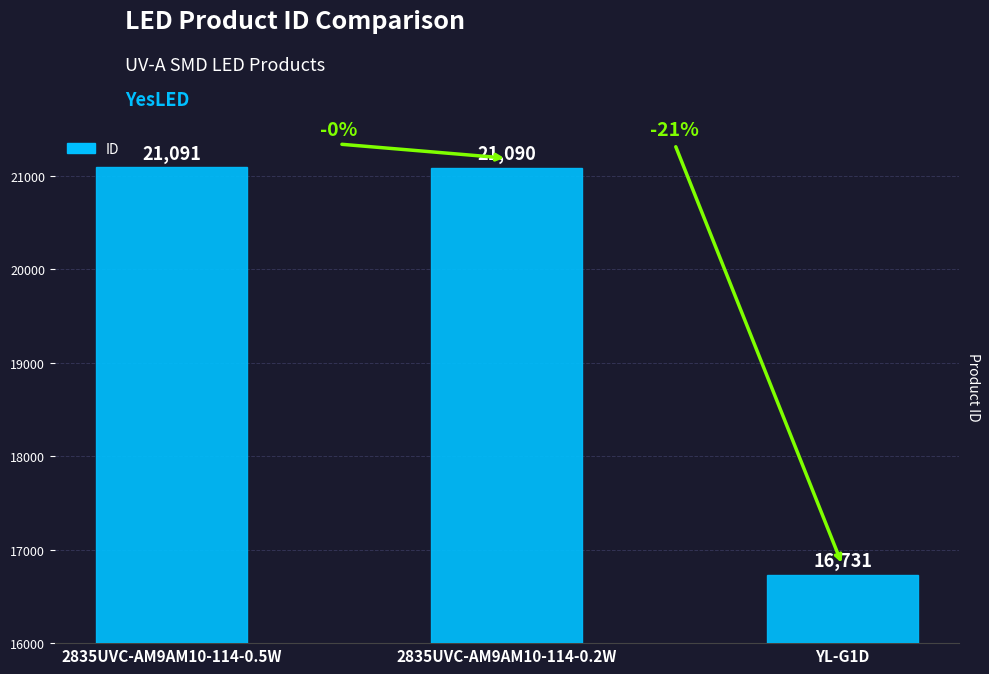

What is the greatest value displayed?

21091